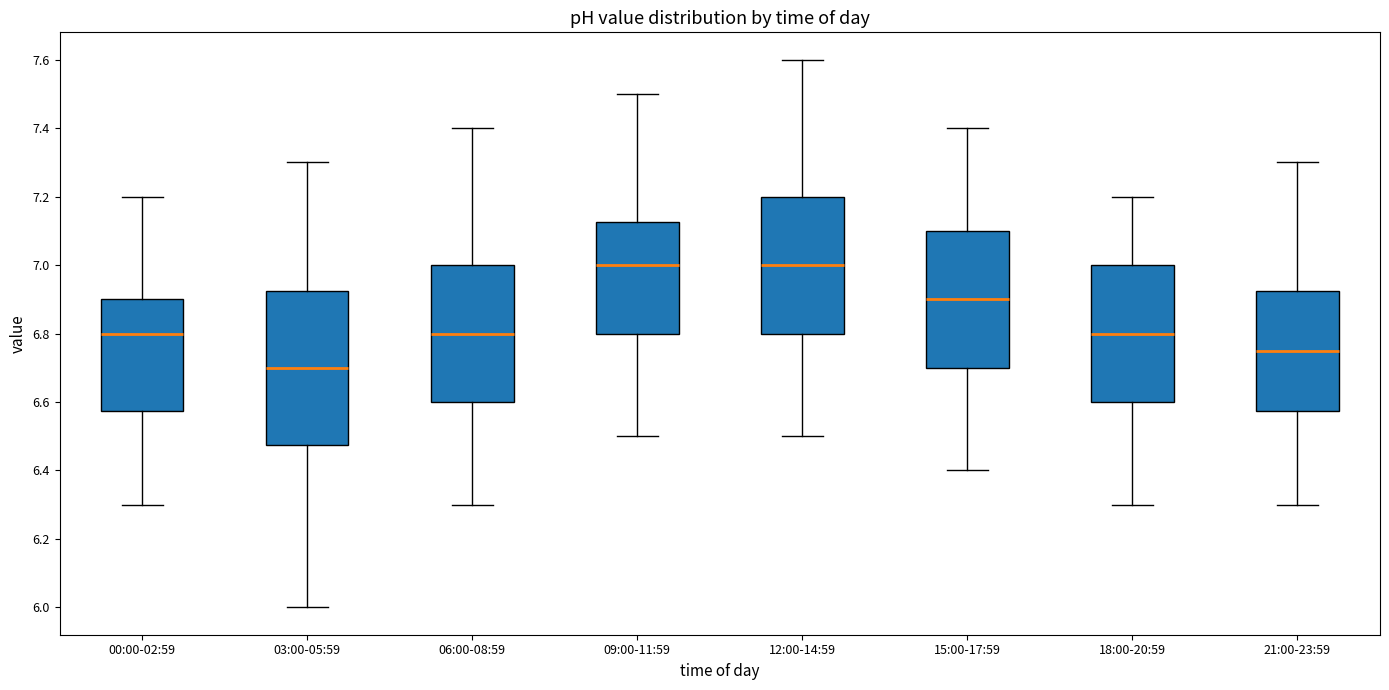

Reading left to right, read every box against the y-axis: the position of its median line, the range the box covers, and the ends of its whiskers. The values are not printed on the chart, so give them approximately, as read against the axis.

00:00-02:59: median 6.80, box 6.58 to 6.90, whiskers 6.30 to 7.20
03:00-05:59: median 6.70, box 6.48 to 6.92, whiskers 6.00 to 7.30
06:00-08:59: median 6.80, box 6.60 to 7.00, whiskers 6.30 to 7.40
09:00-11:59: median 7.00, box 6.80 to 7.12, whiskers 6.50 to 7.50
12:00-14:59: median 7.00, box 6.80 to 7.20, whiskers 6.50 to 7.60
15:00-17:59: median 6.90, box 6.70 to 7.10, whiskers 6.40 to 7.40
18:00-20:59: median 6.80, box 6.60 to 7.00, whiskers 6.30 to 7.20
21:00-23:59: median 6.76, box 6.58 to 6.92, whiskers 6.30 to 7.30